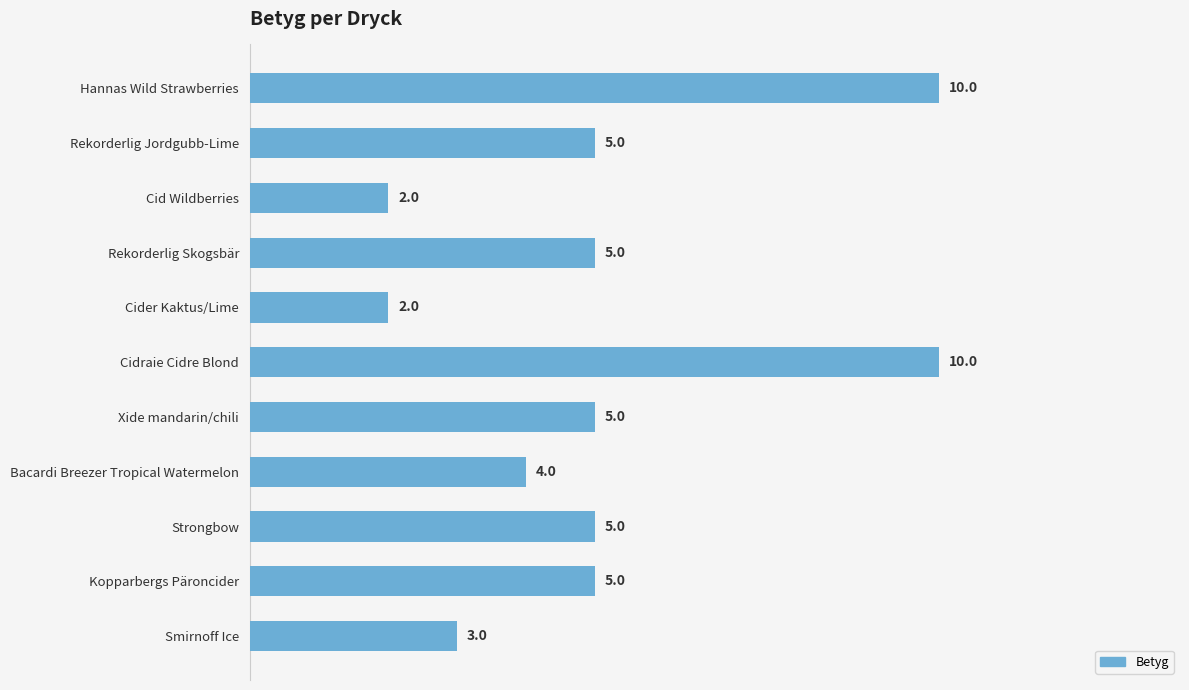

What is the maximum value shown in the chart?

10